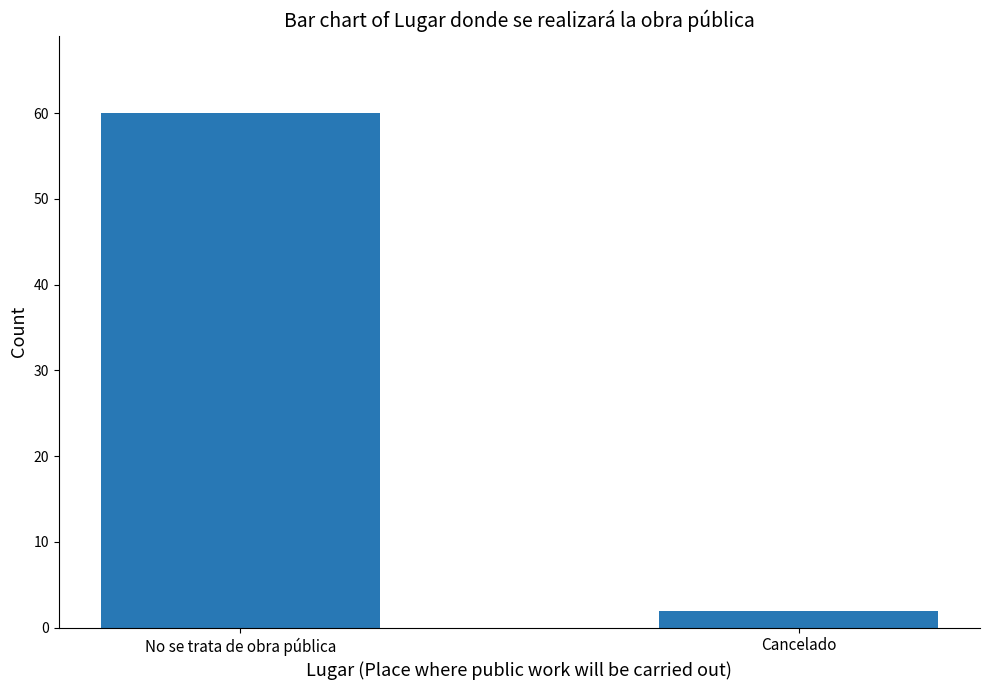

What value does the data have at No se trata de obra pública, to the nearest 5?

60